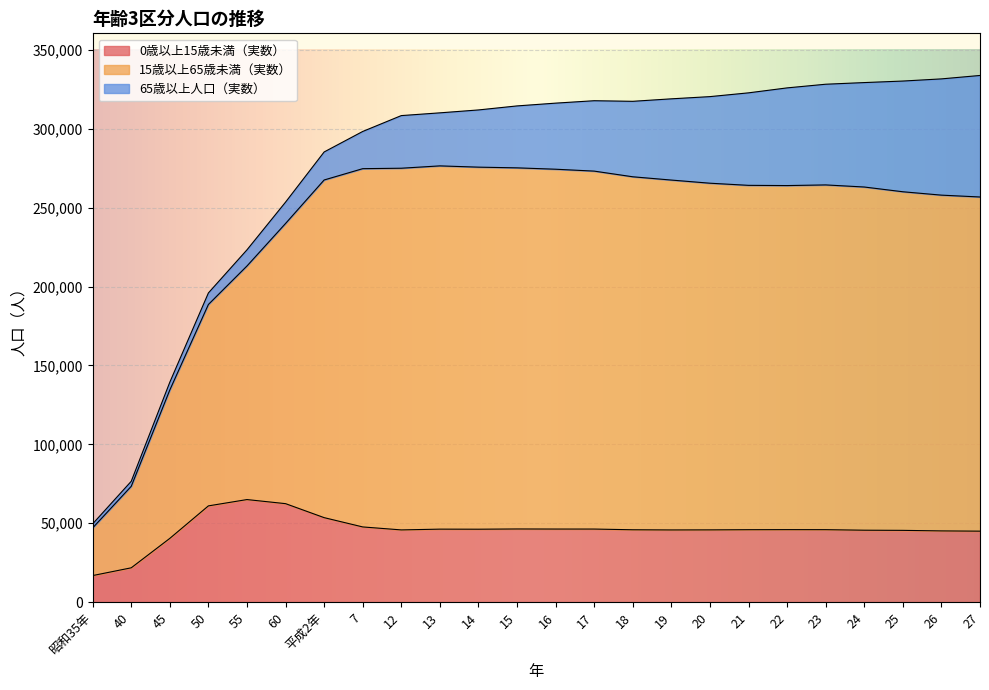

Which category has the lowest value in the 15歳以上65歳未満（実数） series?

昭和35年